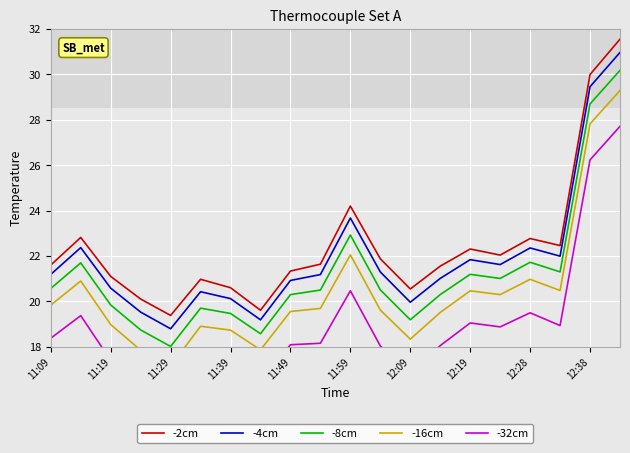

Reading left to right, transcribe all the data shown in this chart.

-2cm: 21.6	22.8	21.1	20.1	19.4	21.0	20.6	19.6	21.3	21.6	24.2	21.9	20.5	21.6	22.3	22.0	22.8	22.5	30.0	31.5
-4cm: 21.2	22.4	20.6	19.5	18.8	20.4	20.1	19.2	20.9	21.2	23.7	21.3	20.0	21.0	21.8	21.6	22.4	22.0	29.5	31.0
-8cm: 20.6	21.7	19.8	18.7	18.0	19.7	19.5	18.6	20.3	20.5	22.9	20.5	19.2	20.3	21.2	21.0	21.7	21.3	28.7	30.2
-16cm: 19.8	20.9	19.0	17.9	17.2	18.9	18.7	17.9	19.6	19.7	22.1	19.6	18.3	19.5	20.5	20.3	21.0	20.5	27.8	29.3
-32cm: 18.4	19.4	17.4	16.3	15.6	17.4	17.3	16.4	18.1	18.2	20.5	18.0	16.8	18.1	19.1	18.9	19.5	18.9	26.2	27.7